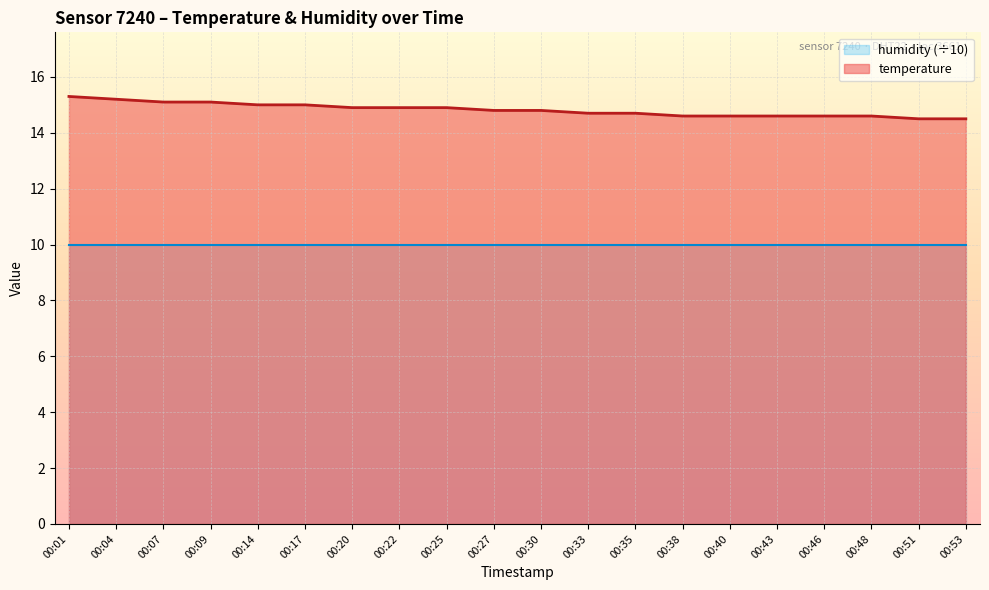

Which category has the lowest value across all series?

00:51